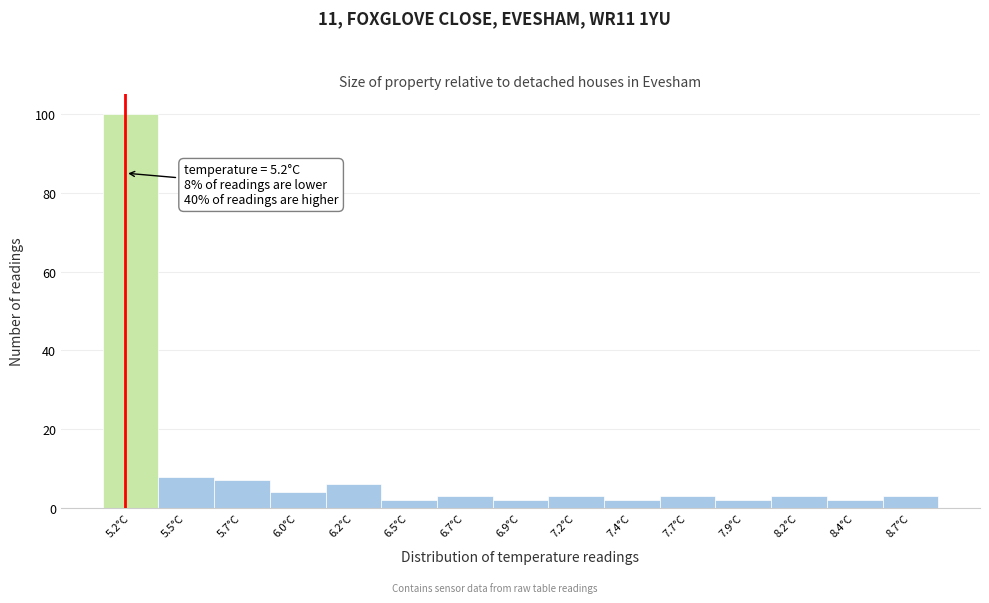

Reading right to left, what are all the values shown in this chart?

8.7°C=3	8.4°C=2	8.2°C=3	7.9°C=2	7.7°C=3	7.4°C=2	7.2°C=3	6.9°C=2	6.7°C=3	6.5°C=2	6.2°C=6	6.0°C=4	5.7°C=7	5.5°C=8	5.2°C=100